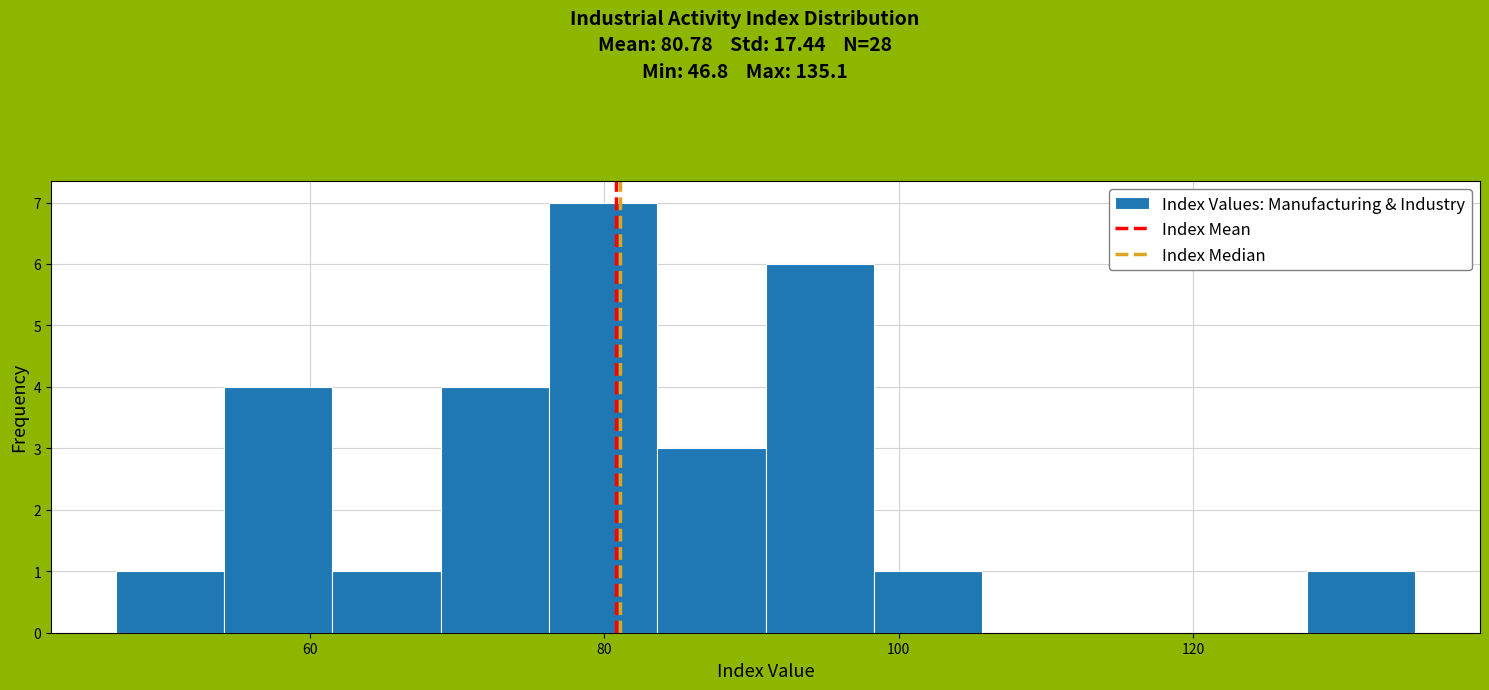

Read against the x-axis, roughly where is the centre of the tallest bar?

80